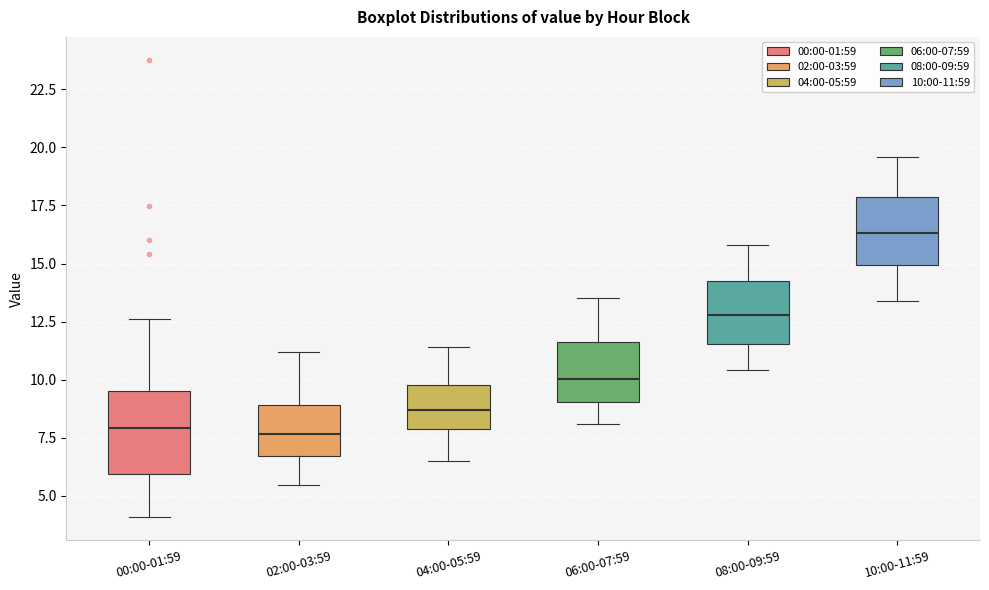

Reading left to right, transcribe this box plot: for each box, give where its median line is, the range the box spans, and where its two whiskers end, as read against the y-axis. The values are not printed on the chart, so give them approximately, as read against the axis.

00:00-01:59: median 8.0, box 6.0 to 9.5, whiskers 4.0 to 12.5
02:00-03:59: median 7.5, box 6.5 to 9.0, whiskers 5.5 to 11.0
04:00-05:59: median 8.5, box 8.0 to 10.0, whiskers 6.5 to 11.5
06:00-07:59: median 10.0, box 9.0 to 11.5, whiskers 8.0 to 13.5
08:00-09:59: median 13.0, box 11.5 to 14.5, whiskers 10.5 to 16.0
10:00-11:59: median 16.5, box 15.0 to 18.0, whiskers 13.5 to 19.5